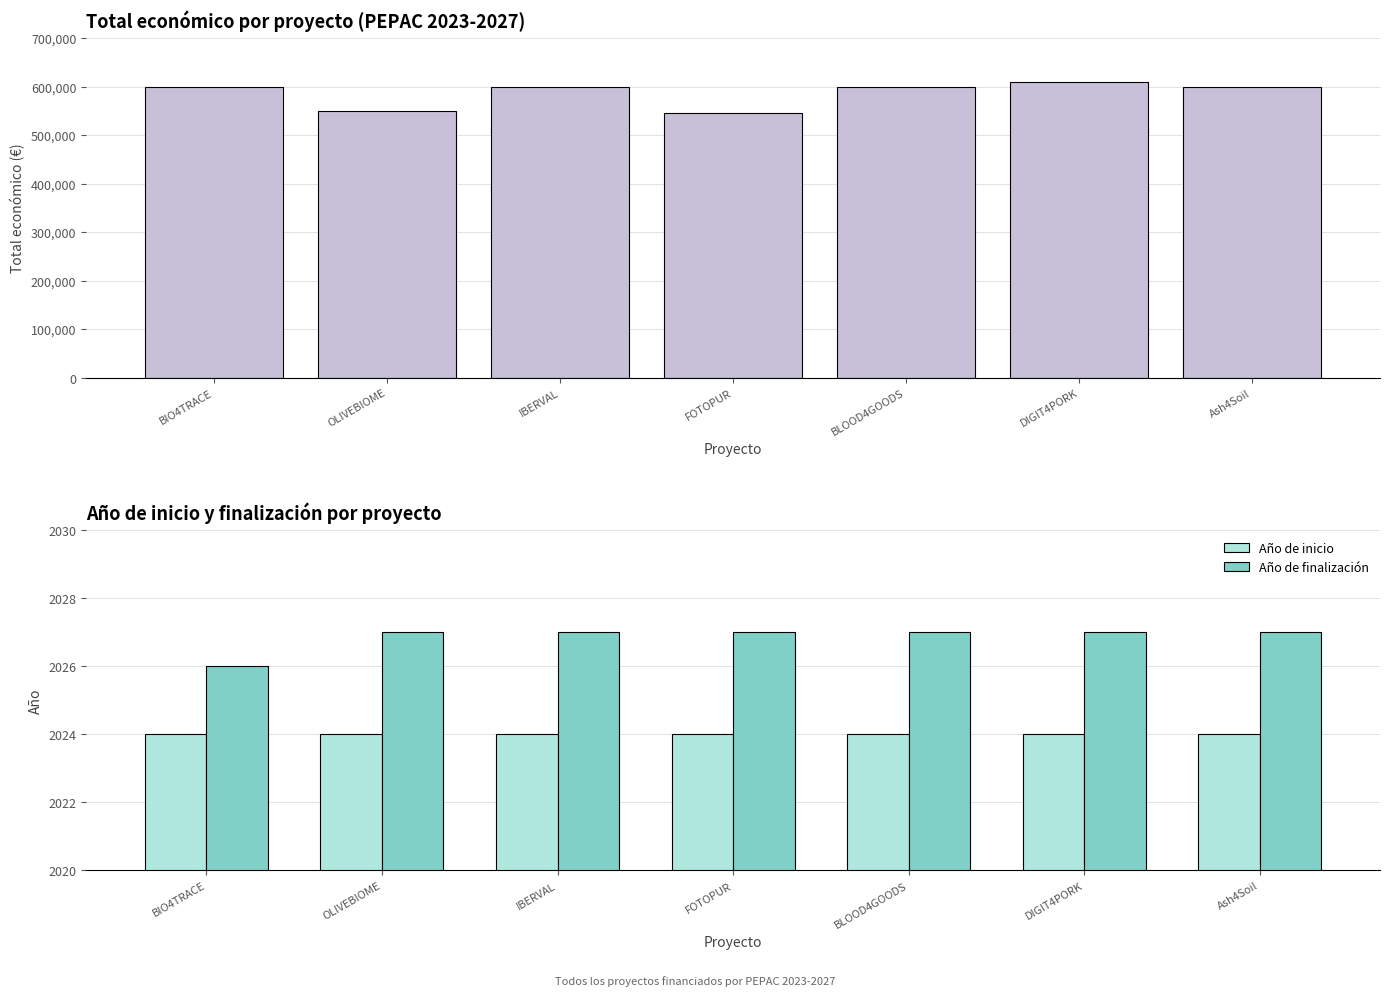

What is the label of the 6th bar from the left?

DIGIT4PORK